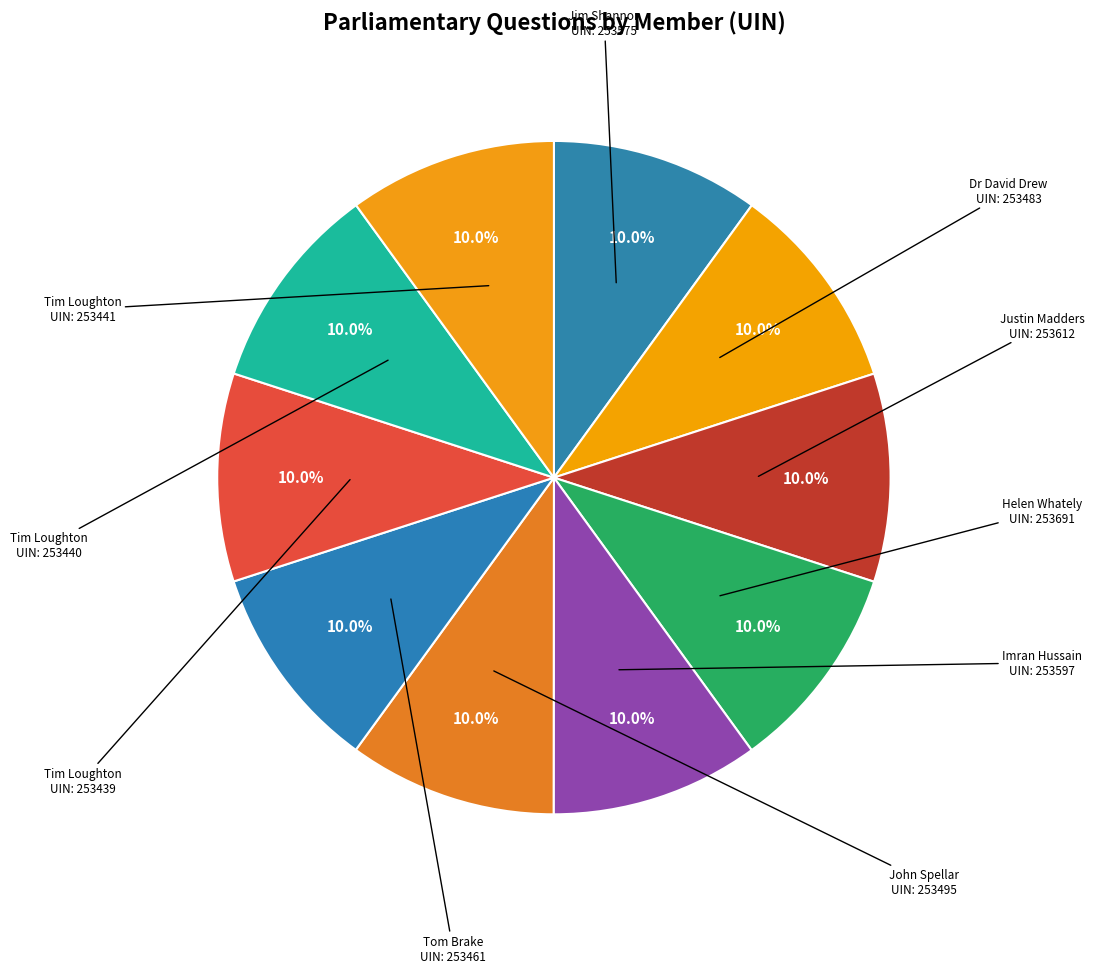

Which slice is the smallest?

Tim Loughton
253439